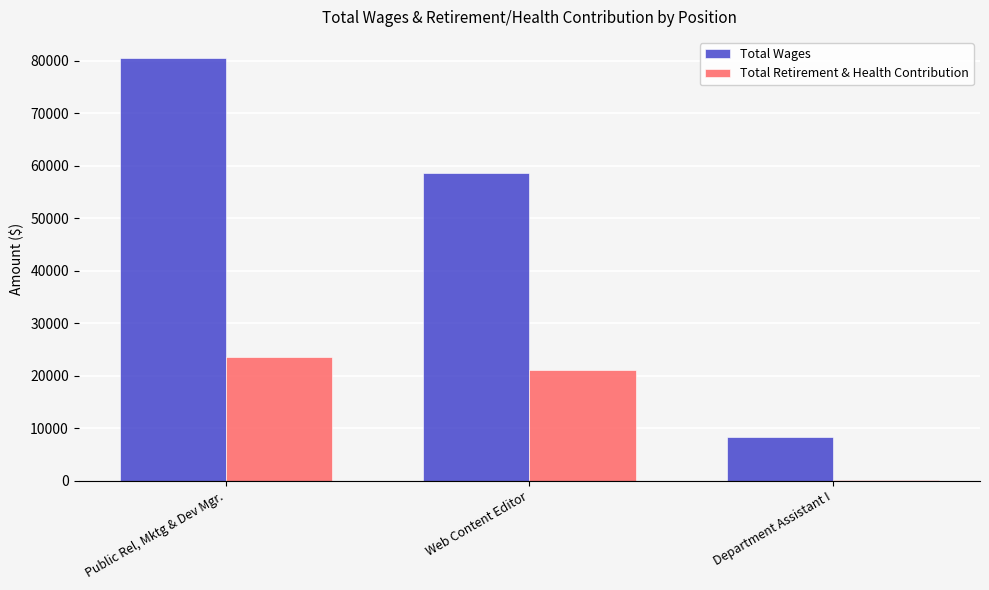

Reading right to left, transcribe all the data shown in this chart.

Total Wages: 8322.2	58682.7	80494.0
Total Retirement & Health Contribution: 132.0	21039.8	23640.5